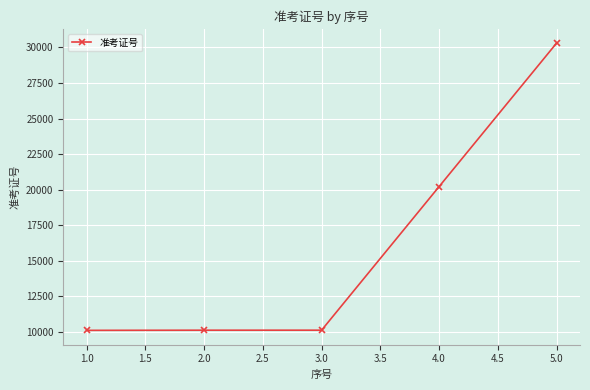

What is the difference between the maximum and second lowest values?

20187